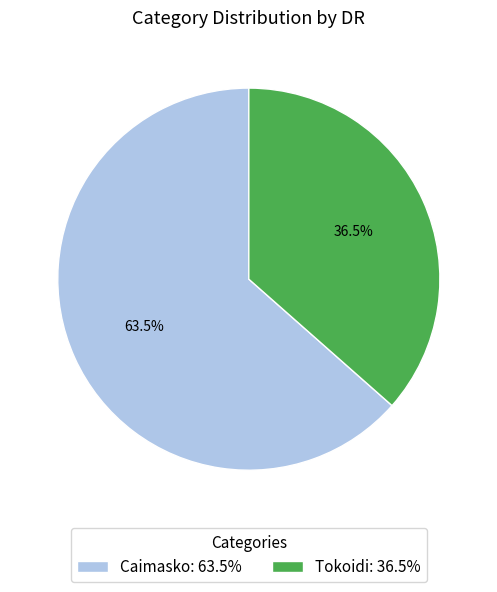

Does any single category account for the majority?

Yes